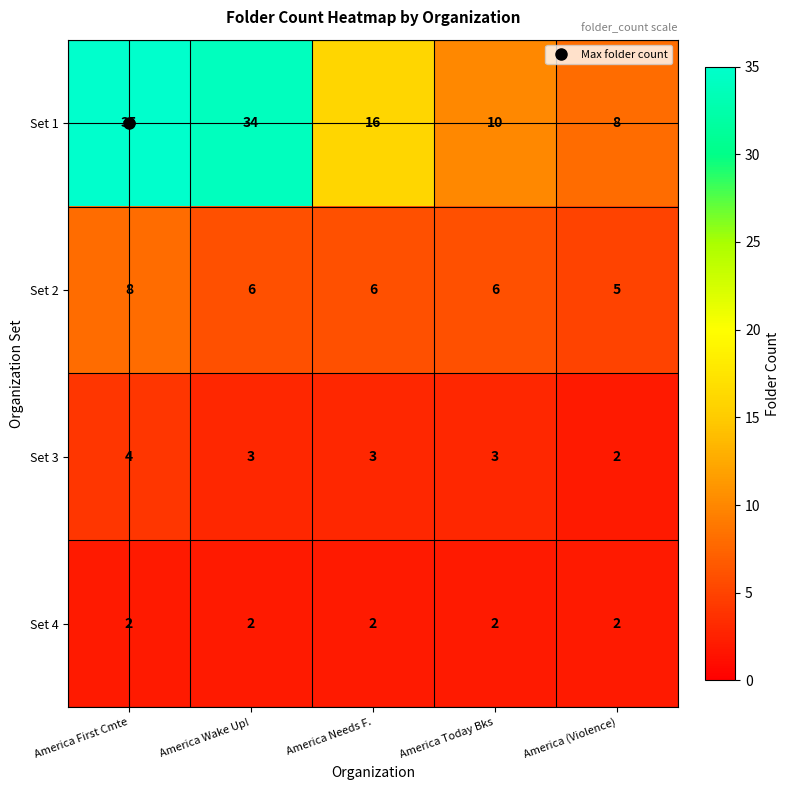

Which series changed the most between America Wake Up! and America Today Bks?

Set 1